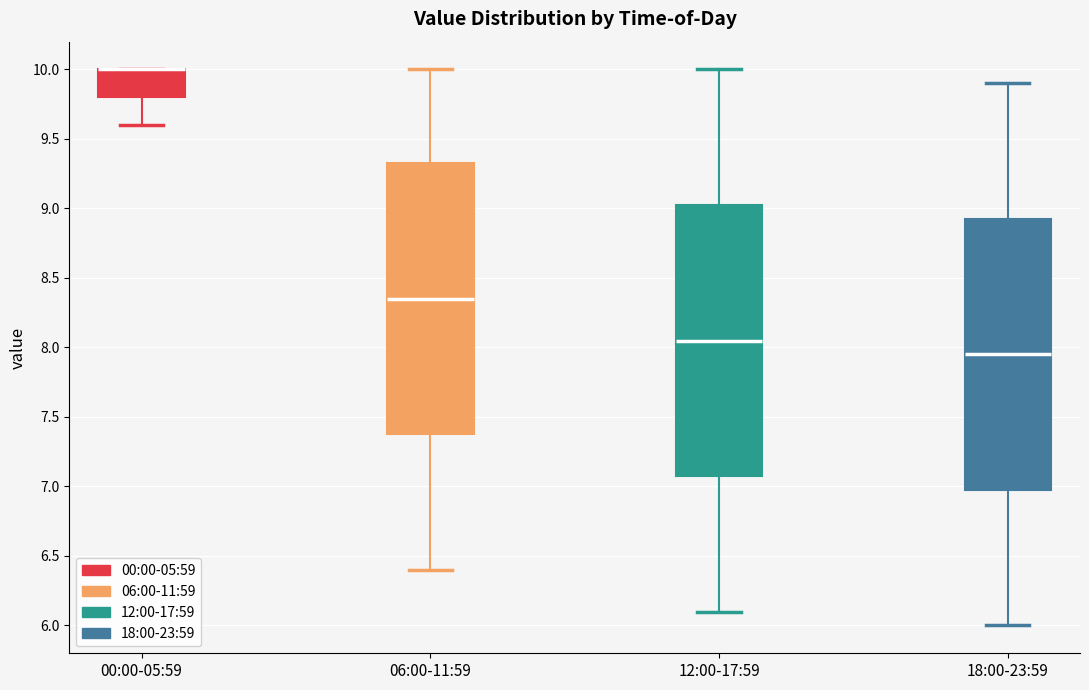

Reading left to right, transcribe this box plot: for each box, give where its median line is, the range the box spans, and where its two whiskers end, as read against the y-axis. The values are not printed on the chart, so give them approximately, as read against the axis.

00:00-05:59: median 10.00 (drawn on the box's upper edge), box 9.80 to 10.00, whiskers 9.60 to 10.00
06:00-11:59: median 8.35, box 7.40 to 9.35, whiskers 6.40 to 10.00
12:00-17:59: median 8.05, box 7.10 to 9.05, whiskers 6.10 to 10.00
18:00-23:59: median 7.95, box 7.00 to 8.95, whiskers 6.00 to 9.90